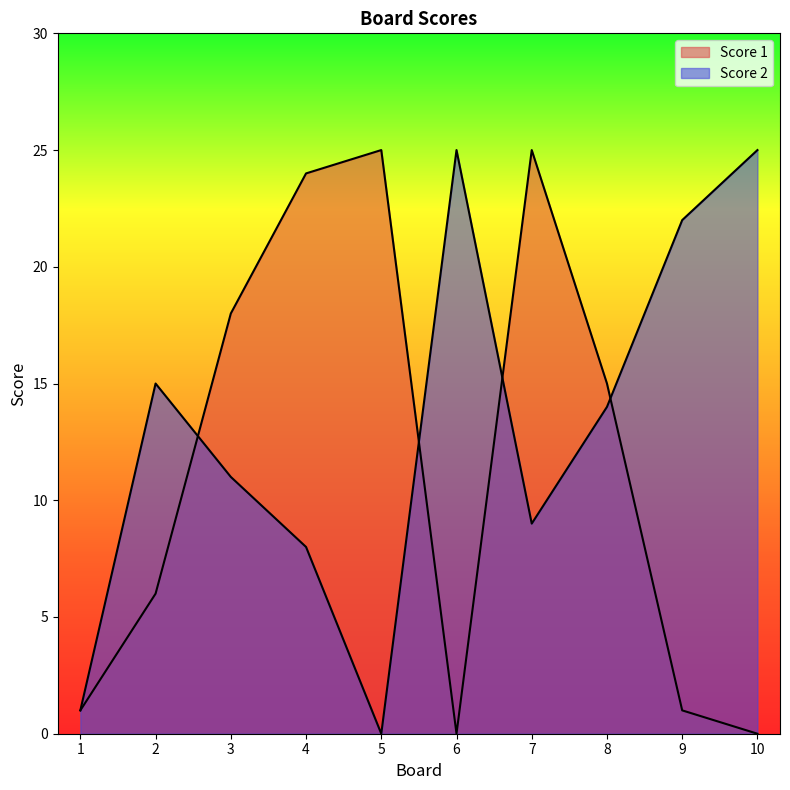

What is the average value of the Score 1 series?

12